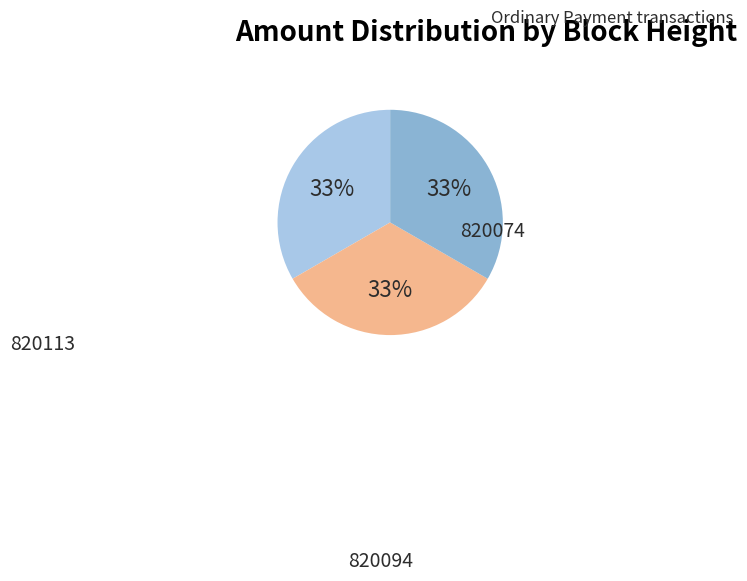

Is there a majority slice in this chart?

No